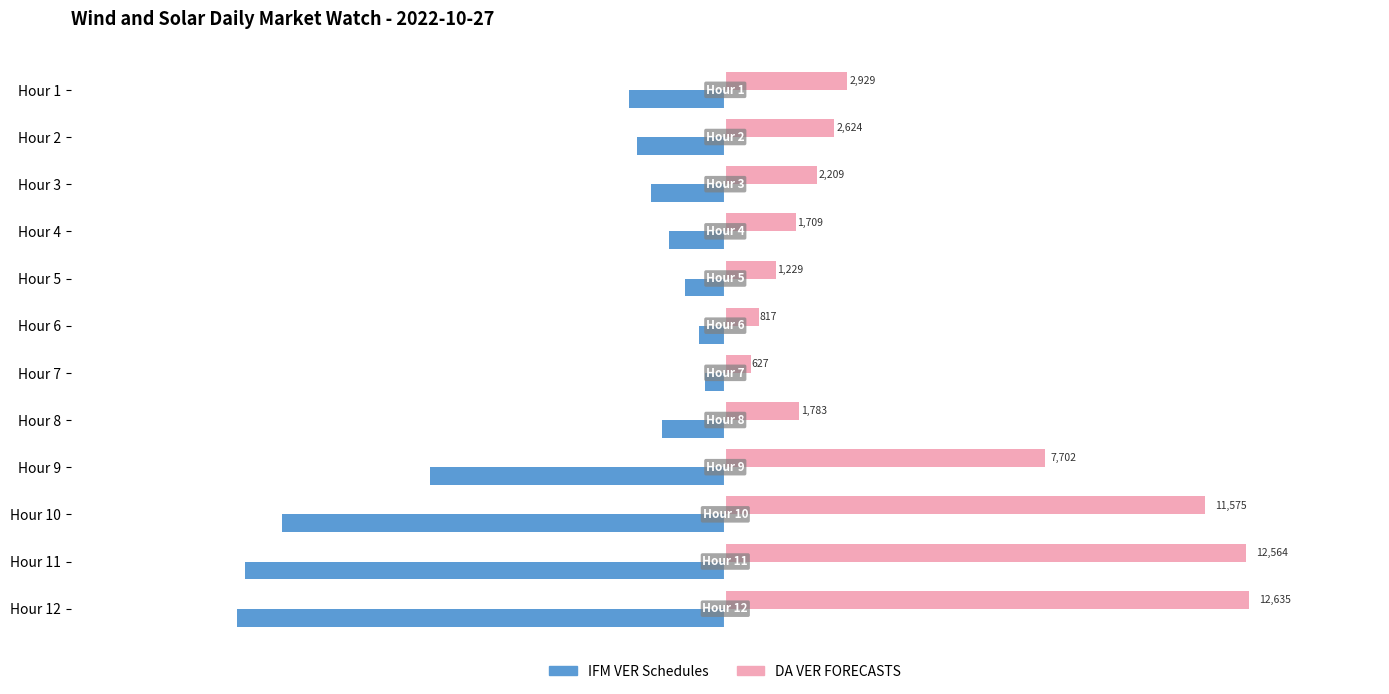

Which label corresponds to the largest value in the chart?

Hour 12